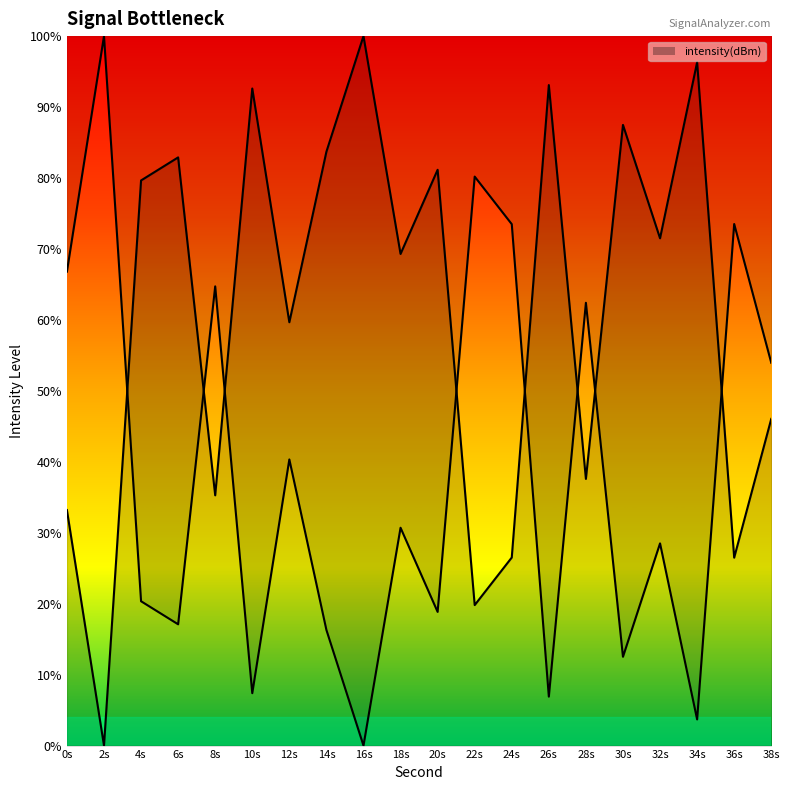

Which has a higher value, 32s or 28s?

32s